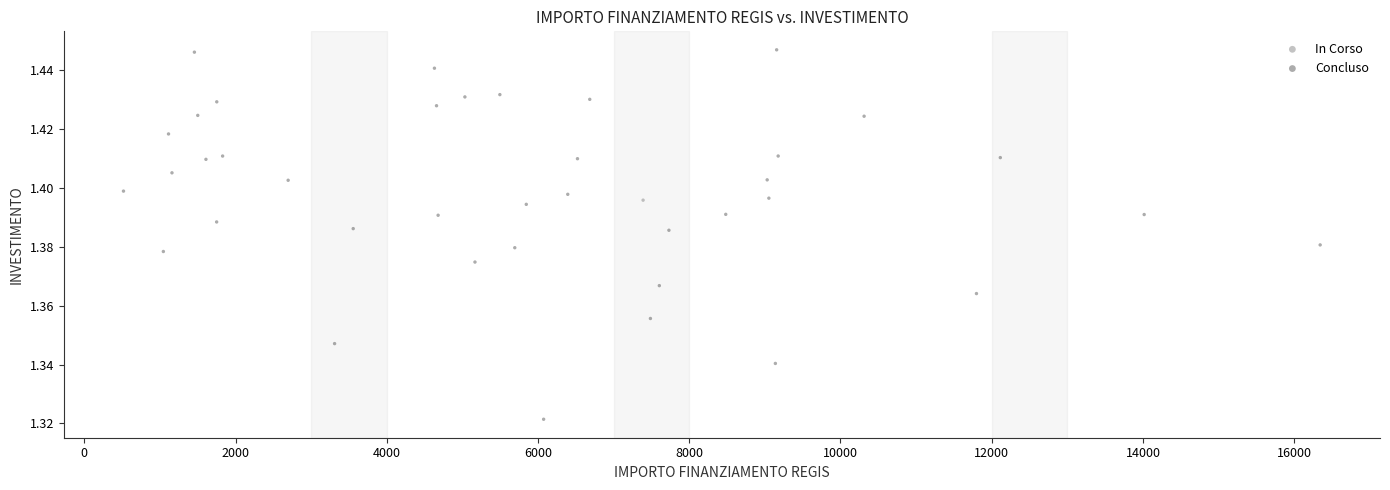

What are all the series names shown in the legend?

In Corso, Concluso